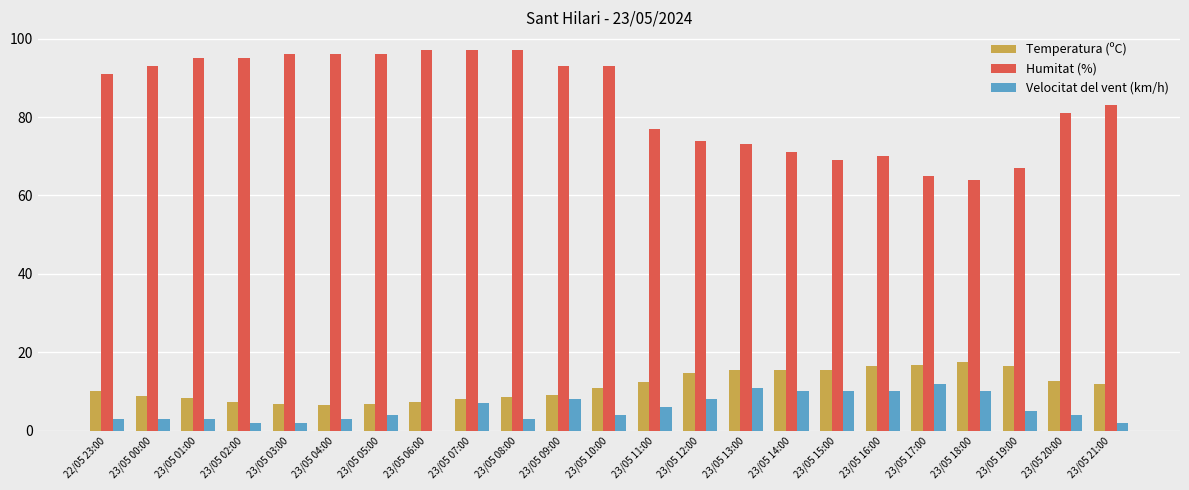

At which label is Velocitat del vent (km/h) closest to 6?

23/05 11:00